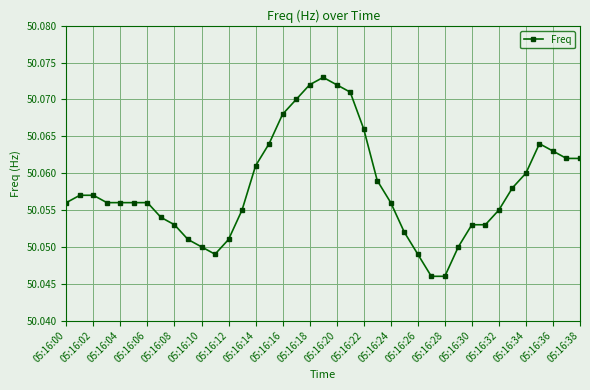

True or false: the data has more than 1 interior local peaks.

True